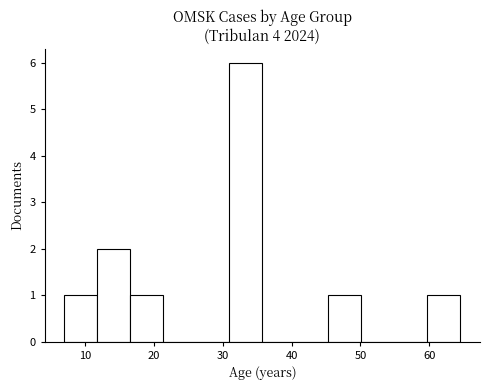

How tall is the bar that spans 45 to 50 on the x-axis? Neither the bar edges nor the heights are printed on the chart, so give them approximately, as read against the axes.

1